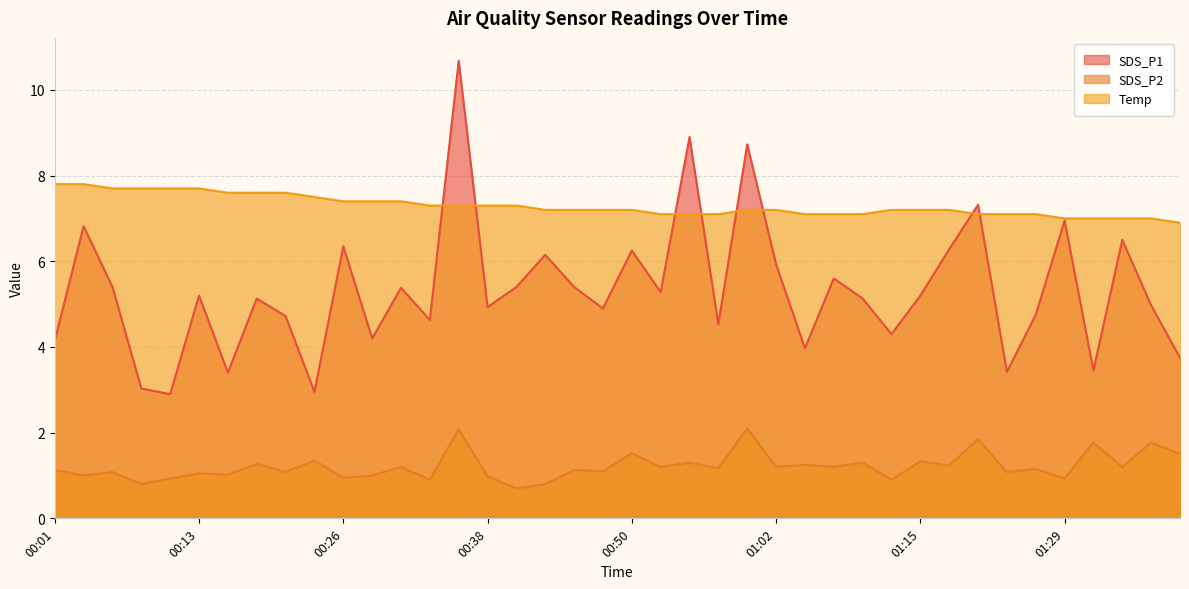

Which series ends up on top after the final intersection of SDS_P1 and Temp?

Temp